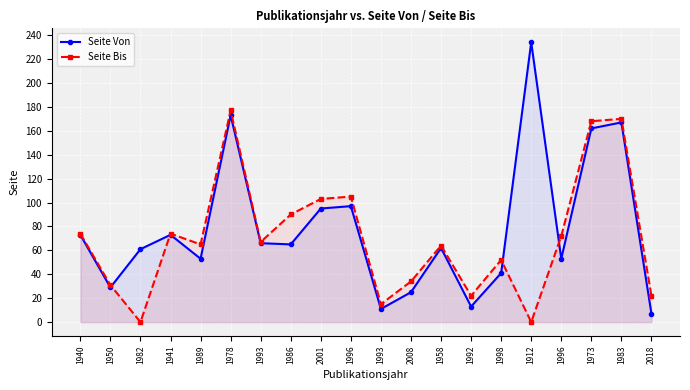

What is the difference between the maximum and minimum values in the Seite Von series?

227